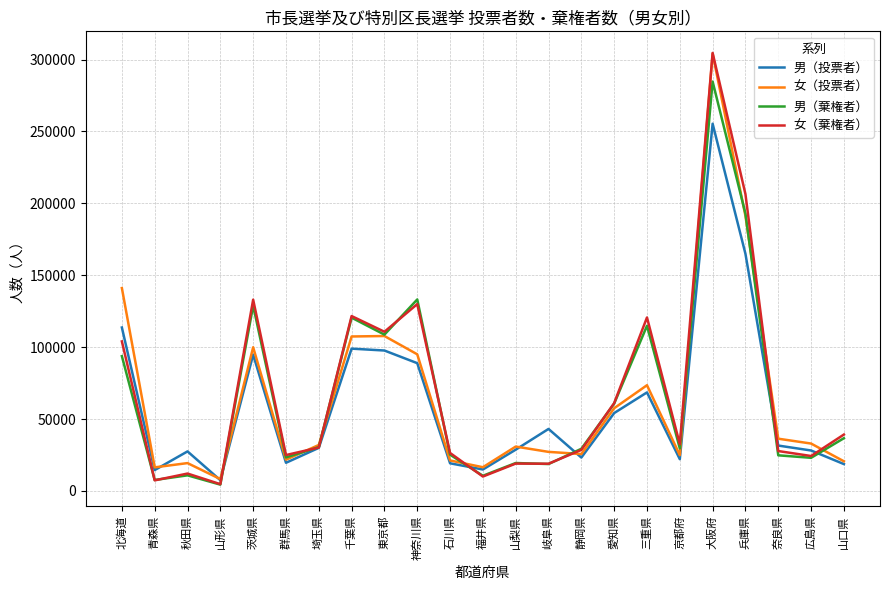

What is the maximum value shown in the chart?

304604